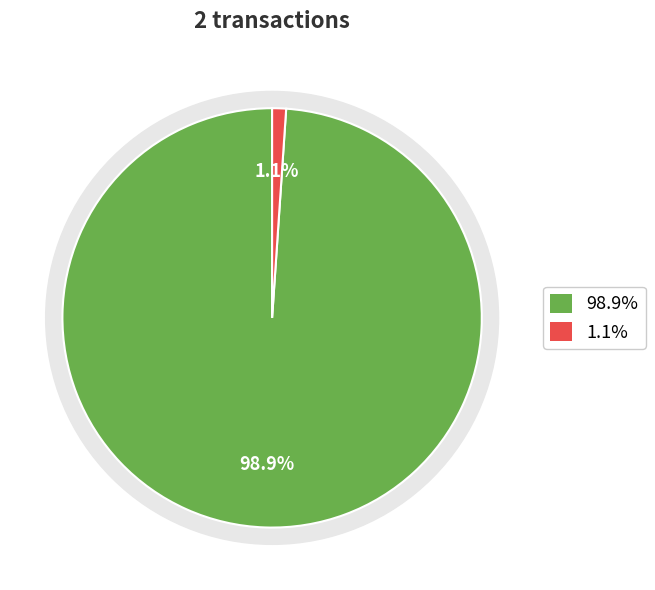

How many segments does this pie chart have?

2